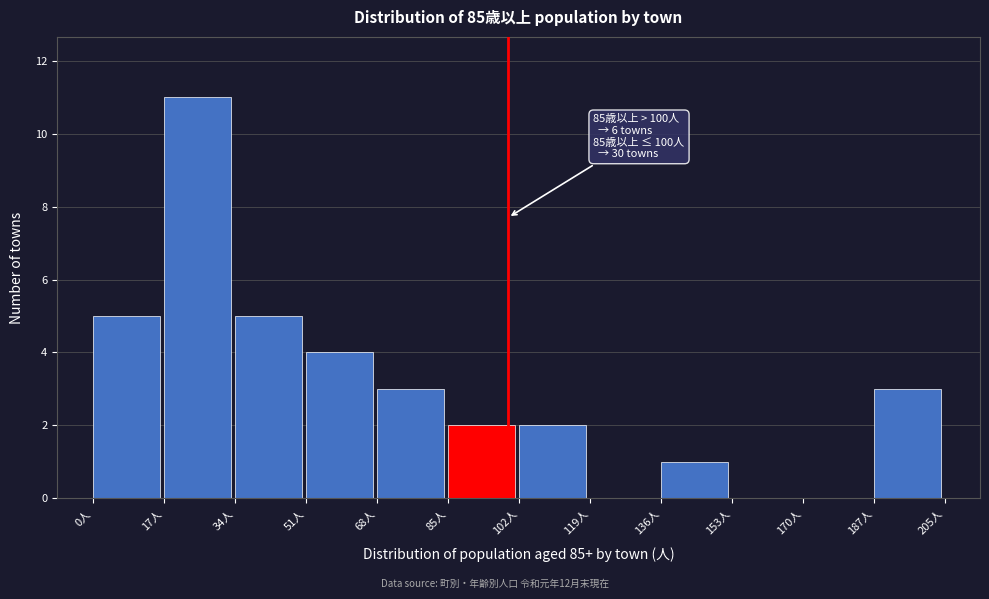

Over which range of the x-axis is the bar tallest?

18 to 34